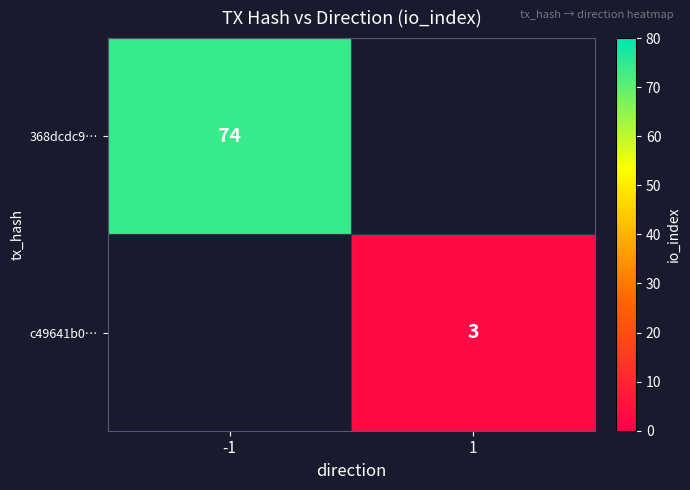

How many distinct data groups are displayed?

2